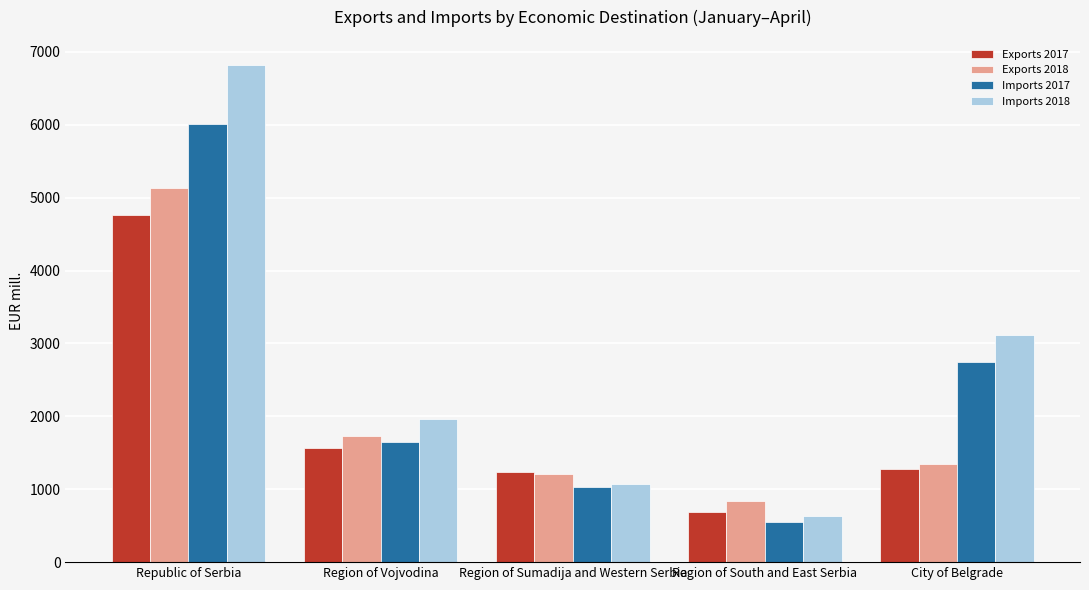

At Republic of Serbia, list the series in order from largest to smallest.

Imports 2018, Imports 2017, Exports 2018, Exports 2017